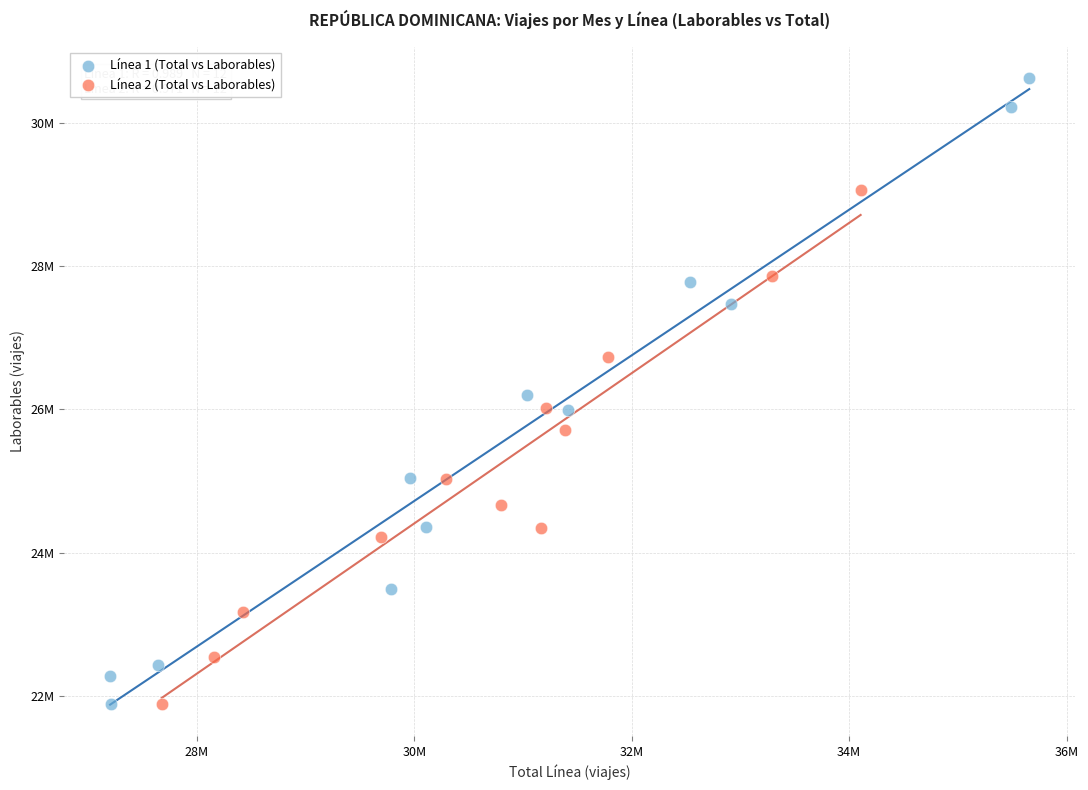

What are all the series names shown in the legend?

Línea 1 (Total vs Laborables), Línea 2 (Total vs Laborables)